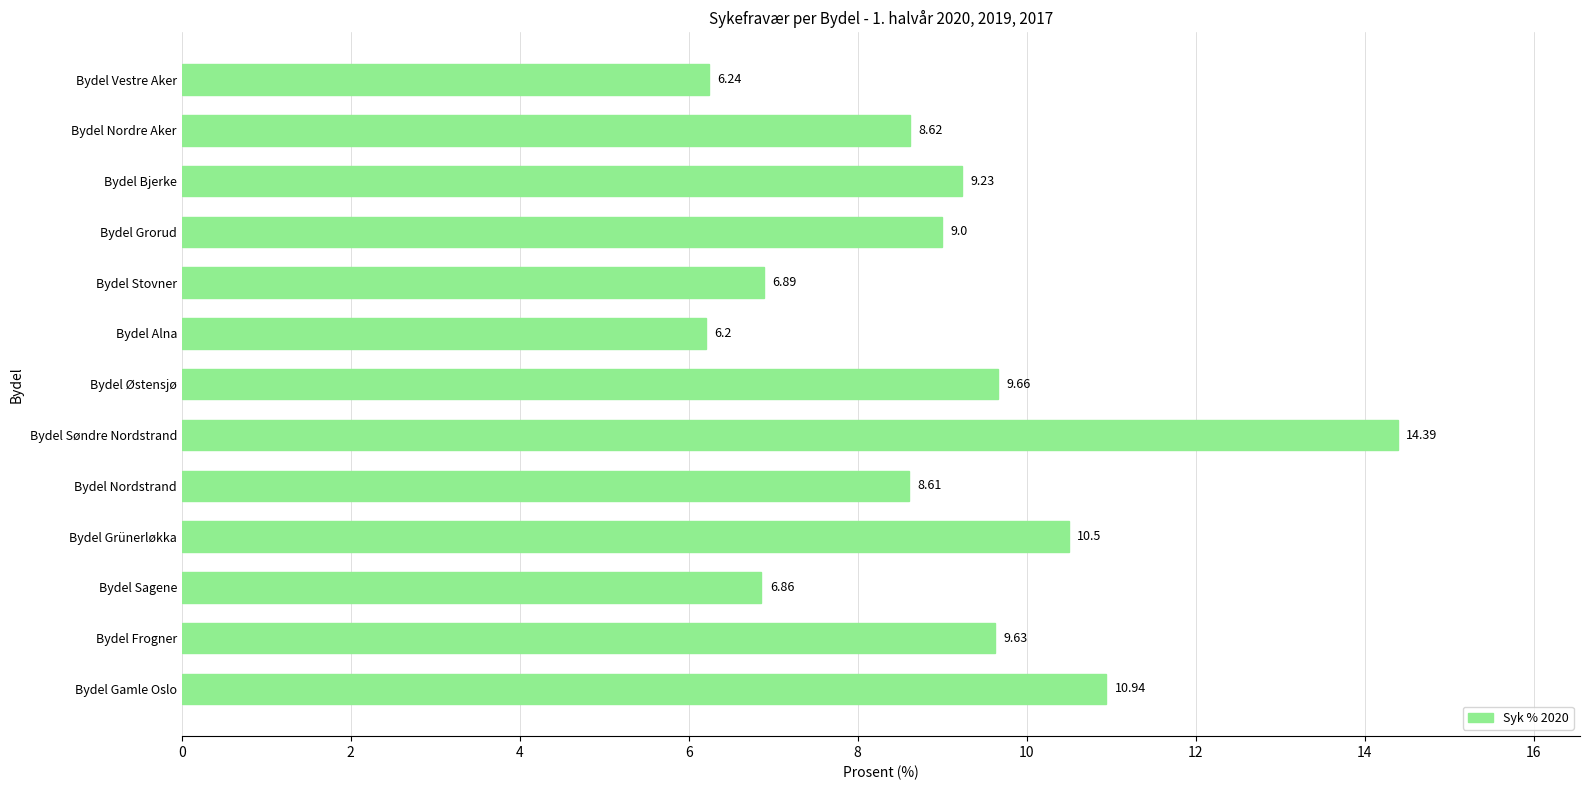

Are the bars horizontal?

Yes